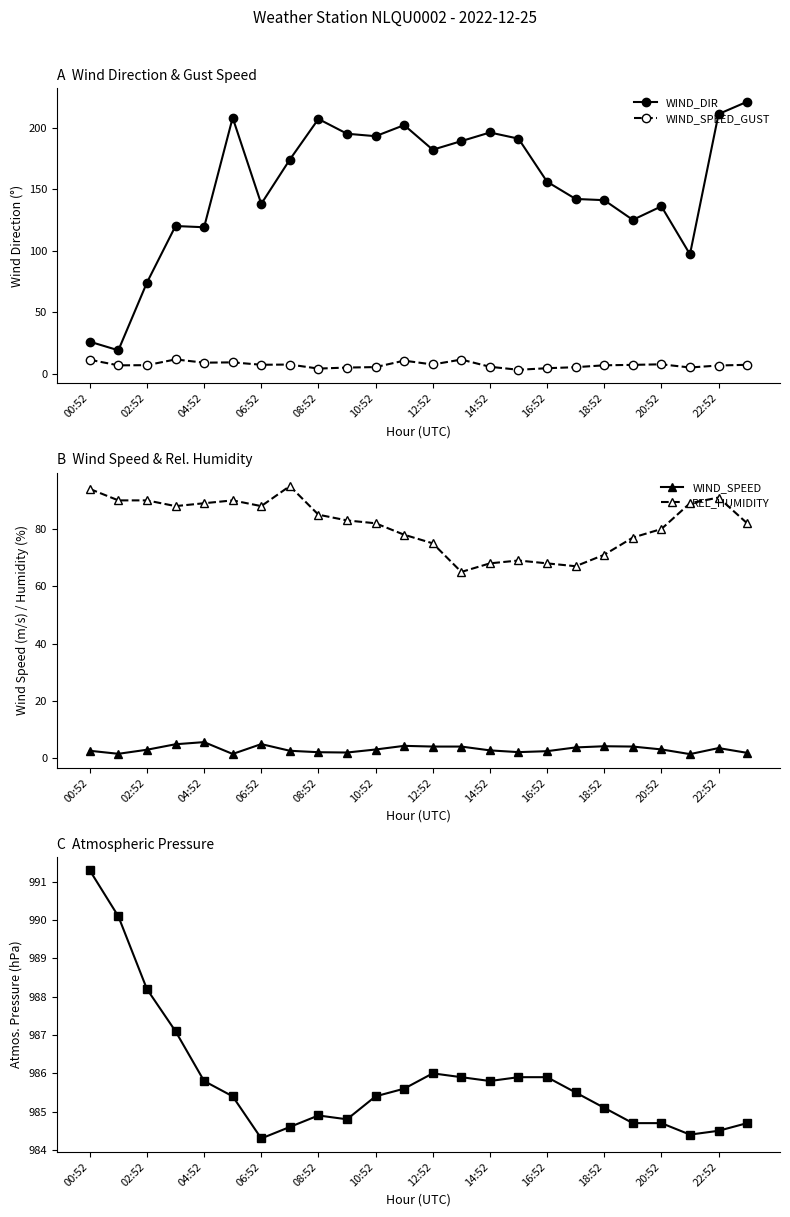

True or false: WIND_SPEED_GUST has a value of 7.5 at 12:52.

True